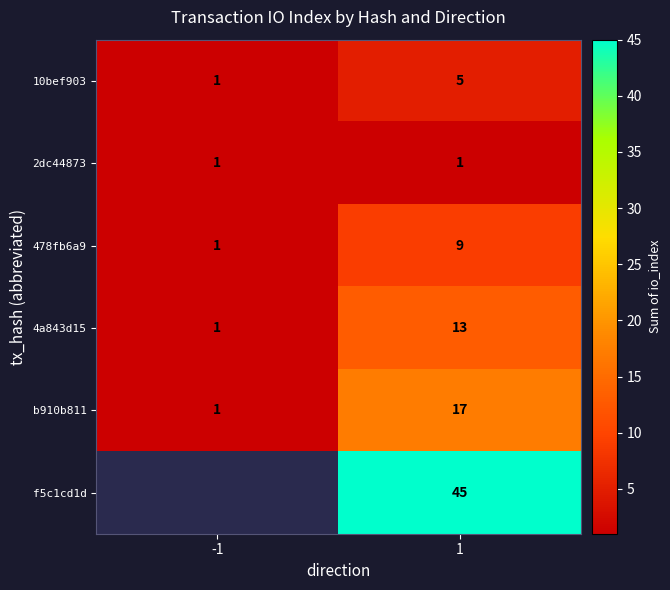

Between -1 and 1, which is larger?

1